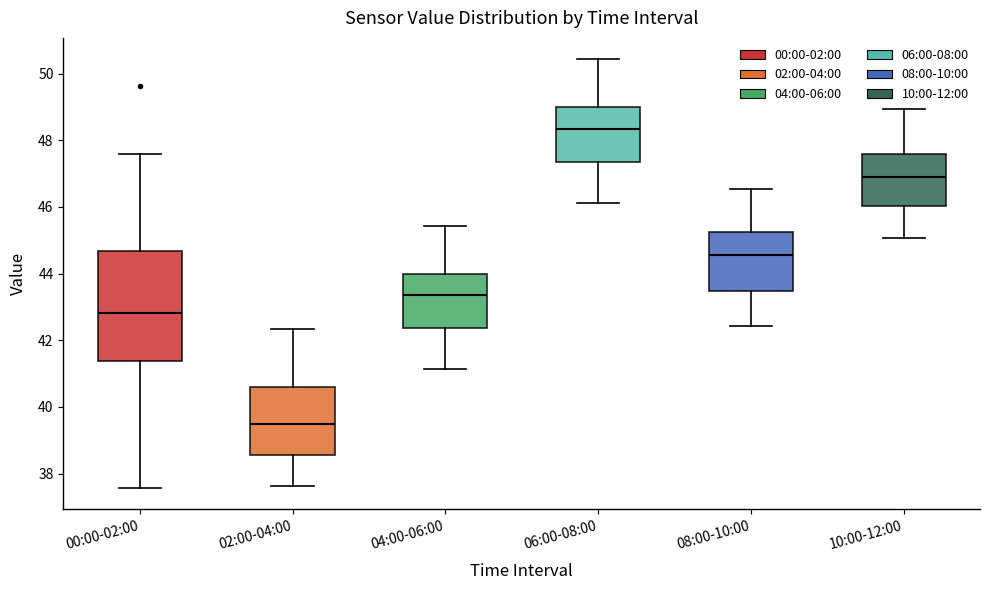

Where does the median line of the box for 10:00-12:00 sit on the y-axis? The values are not printed on the chart, so give them approximately, as read against the axis.

47.0